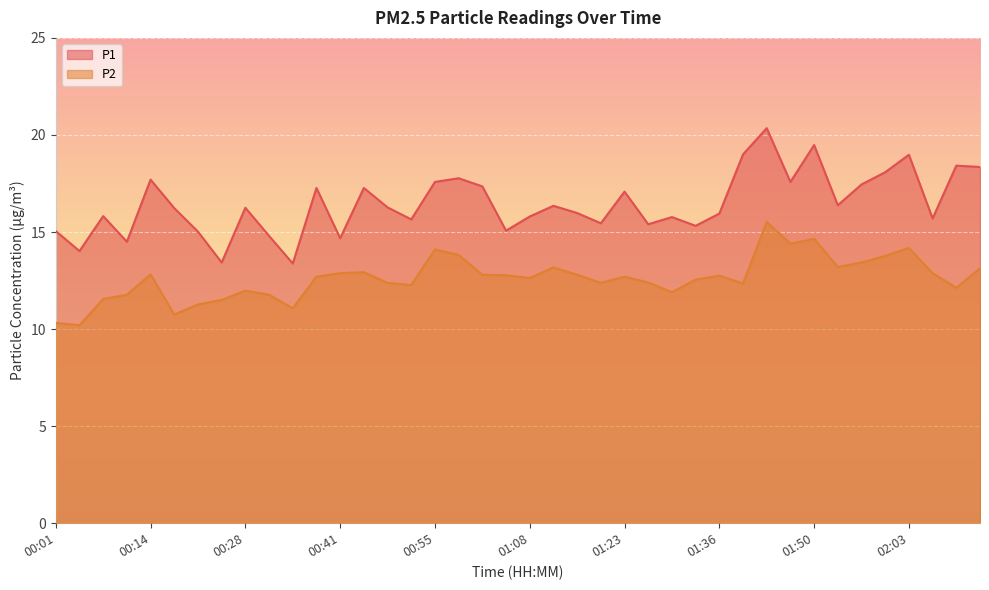

How many data points in P2 are above 12?

29